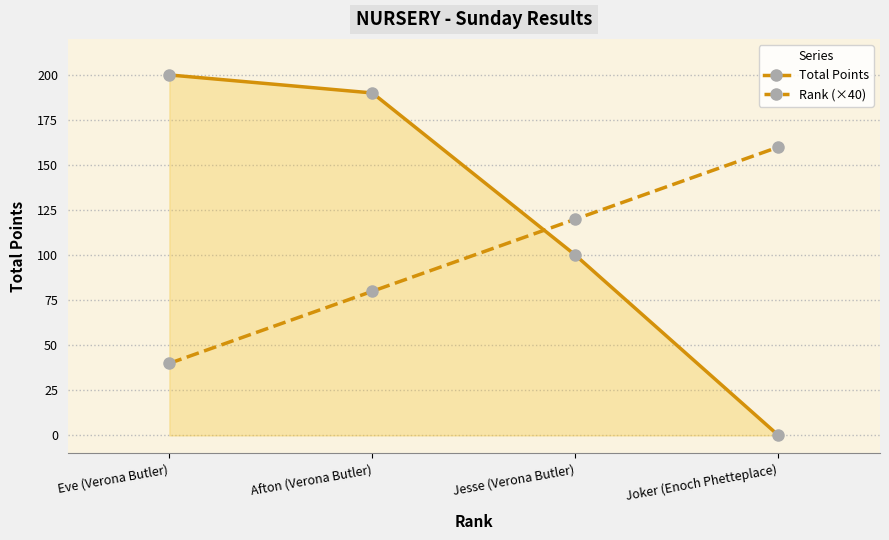

What is the total value across all series at Joker (Enoch Phetteplace)?

160